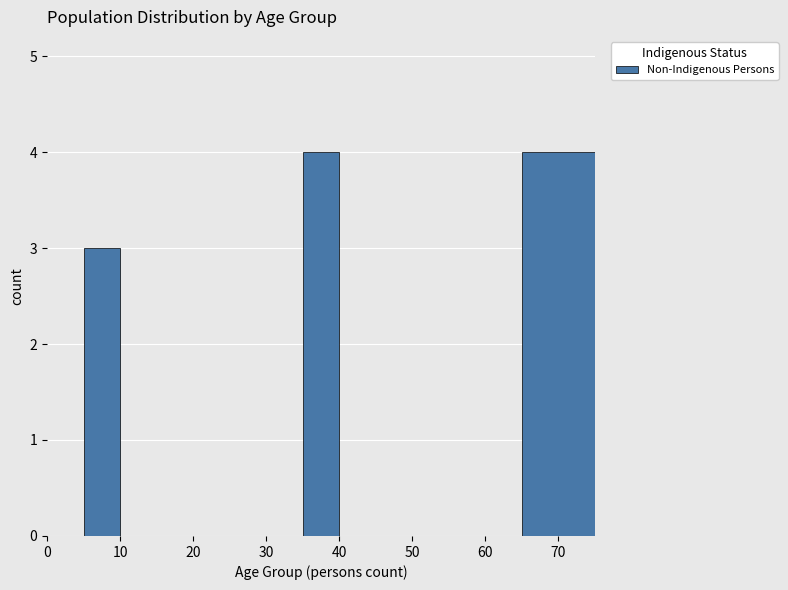

How tall is the bar that spans 35 to 40 on the x-axis? The values are not printed on the chart, so give them approximately, as read against the axis.

4